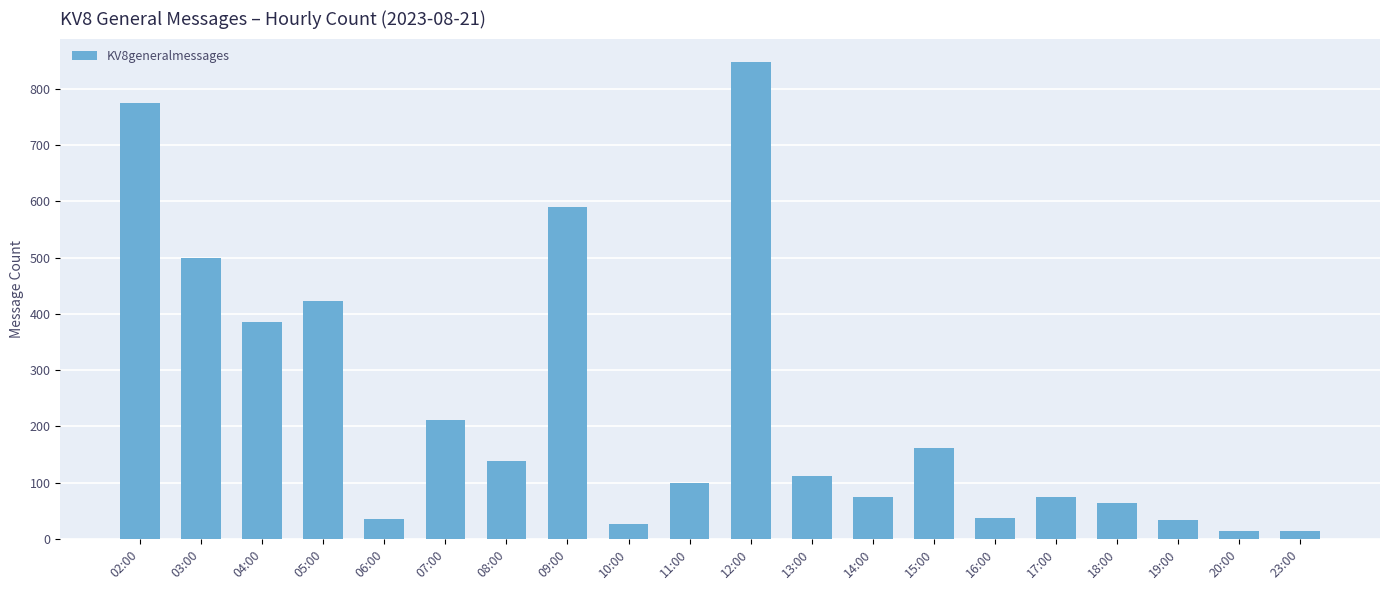

Are the bars grouped side by side (vs. stacked)?

No